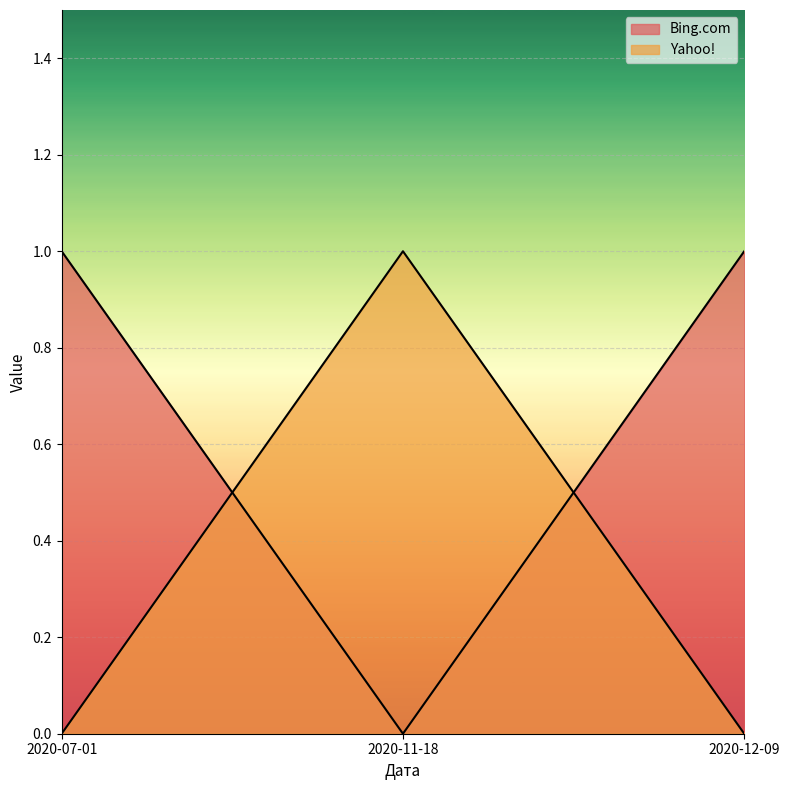

How many series are shown in this chart?

2